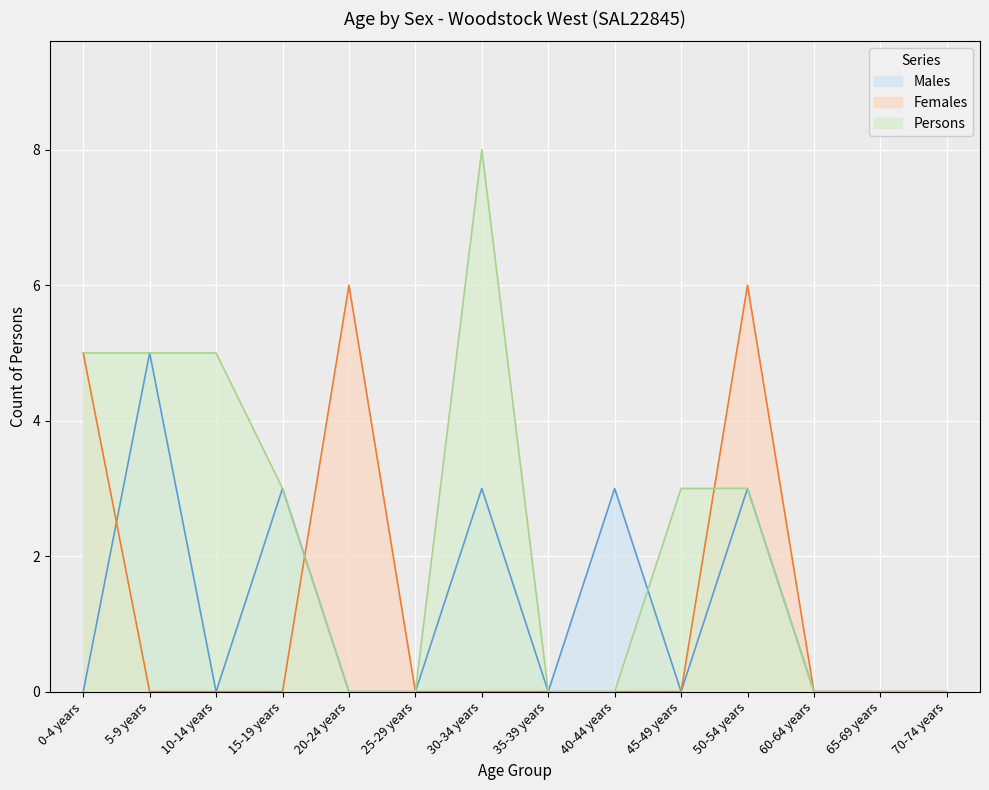

Is it true that Persons equals 4 at 40-44 years?

False